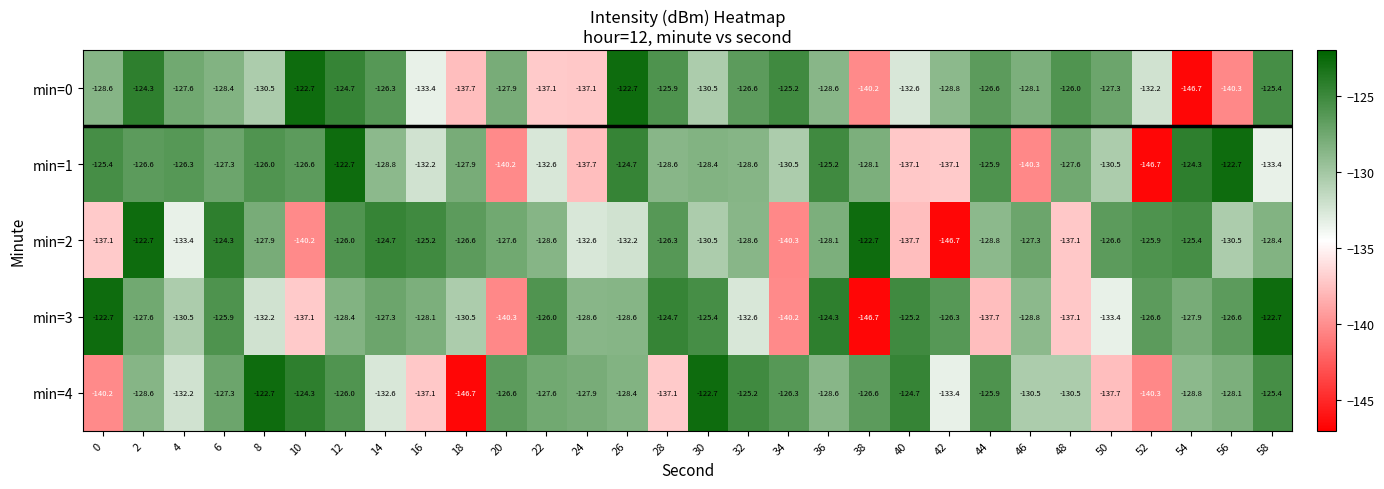

What is the total value across all series at 14?

-639.7